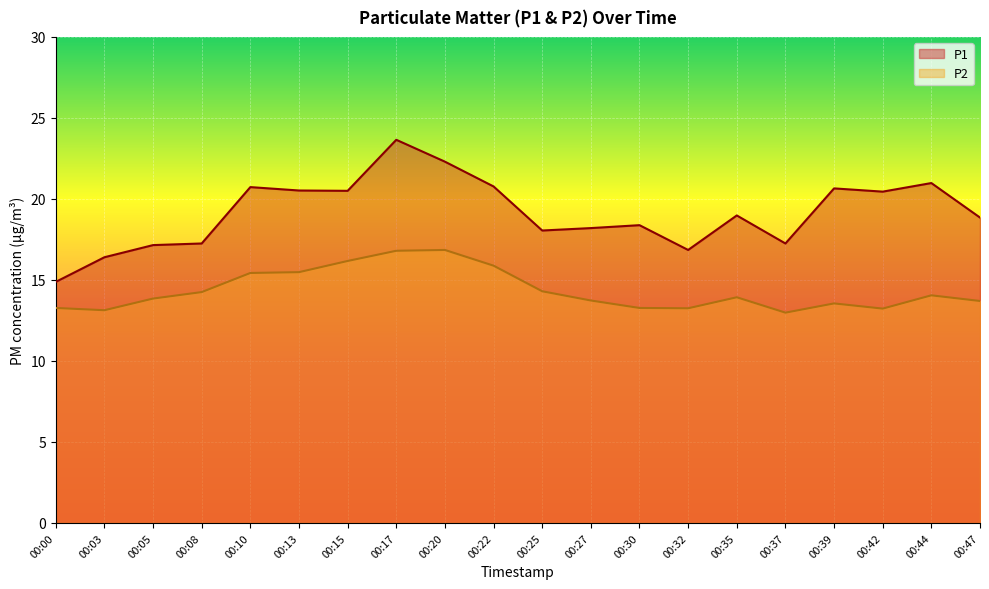

Is it true that P1 equals 16.9 at 00:32?

True